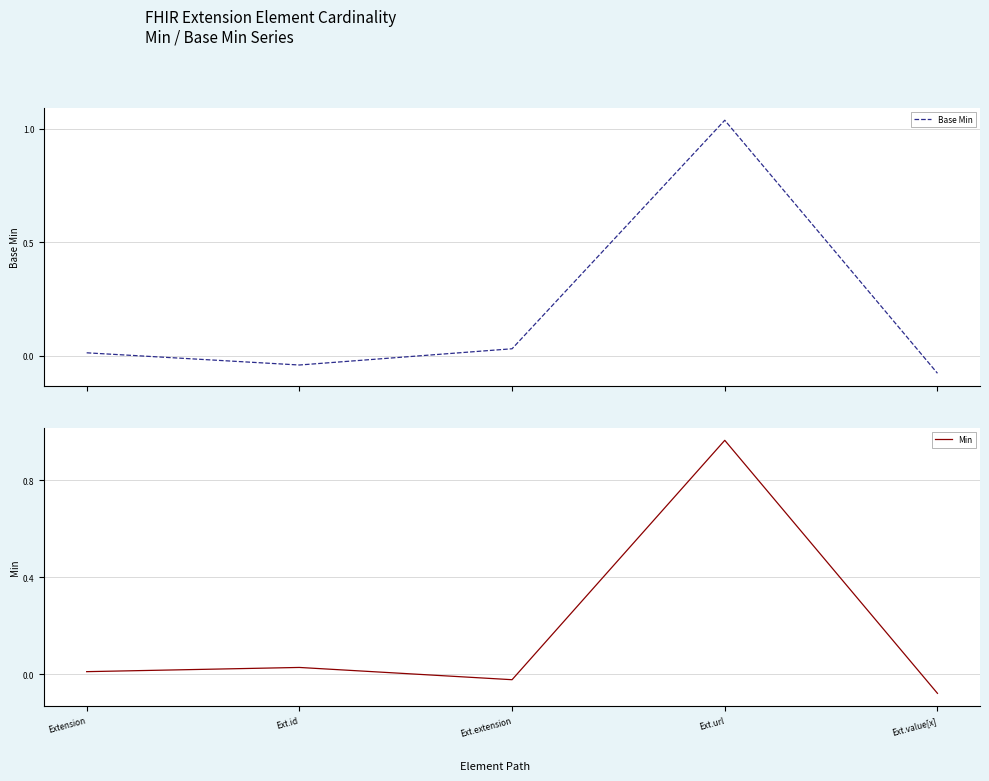

What is the highest value of the Base Min series?

1.0